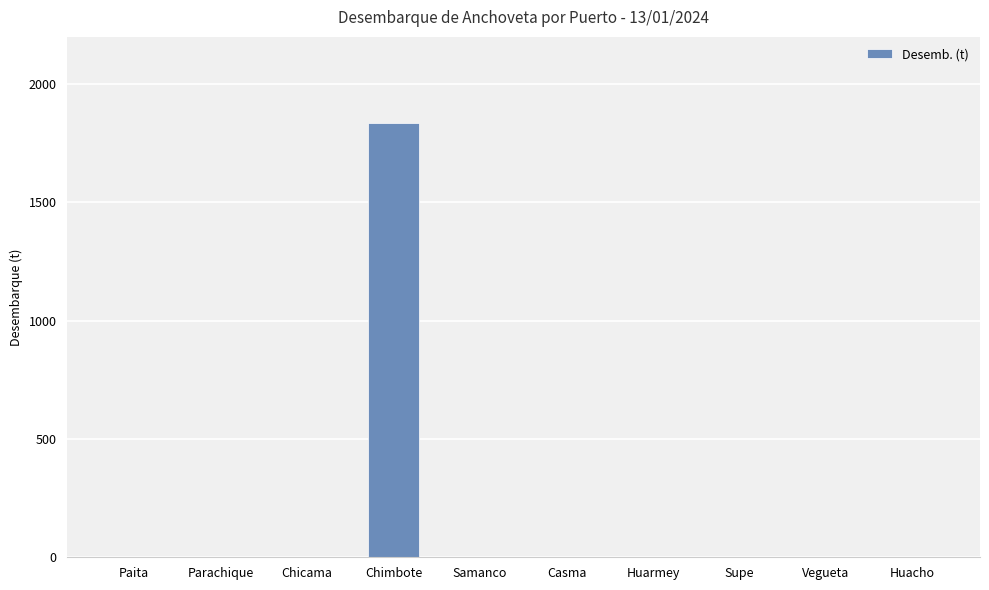

What is the greatest value displayed?

1834.6